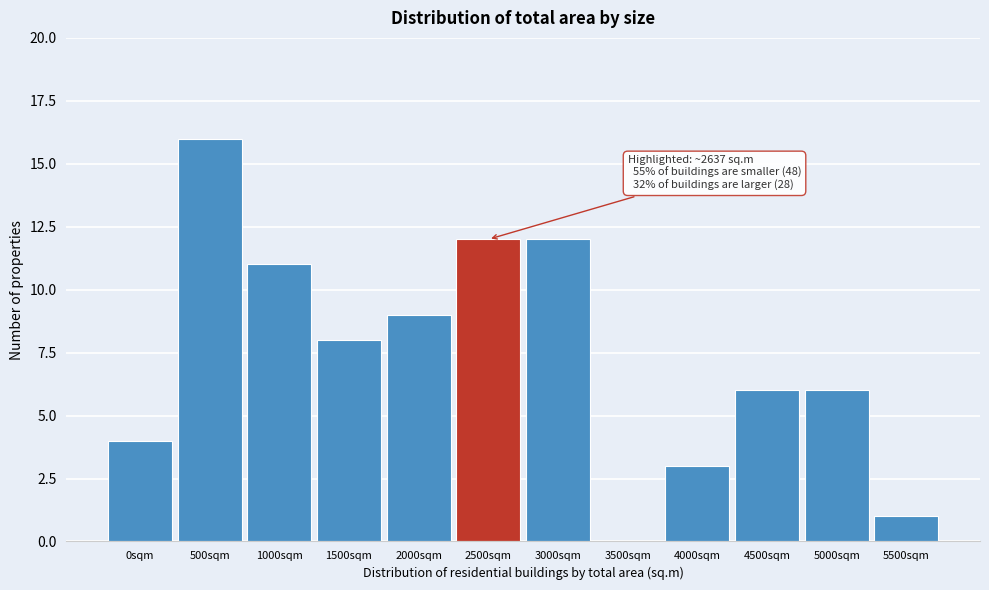

Reading left to right, what are all the values shown in this chart?

0sqm=4	500sqm=16	1000sqm=11	1500sqm=8	2000sqm=9	2500sqm=12	3000sqm=12	3500sqm=0	4000sqm=3	4500sqm=6	5000sqm=6	5500sqm=1